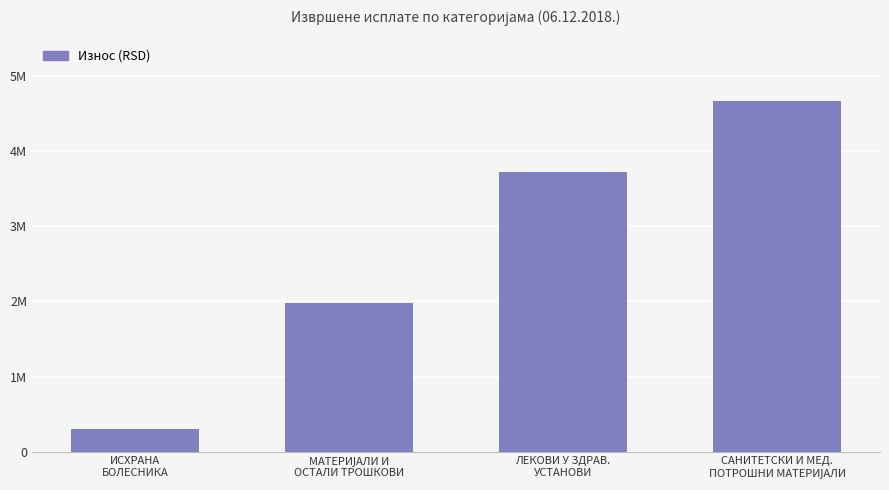

Is it true that the value at МАТЕРИЈАЛИ И
ОСТАЛИ ТРОШКОВИ is 770650.5?

False